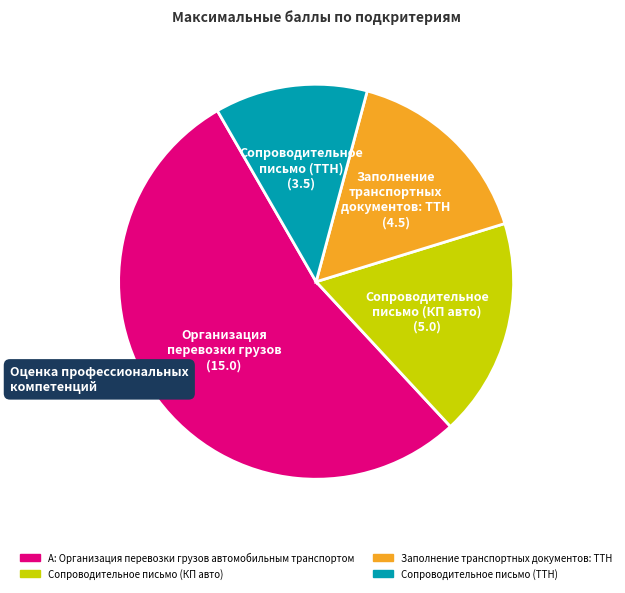

How many slices are in this pie chart?

4